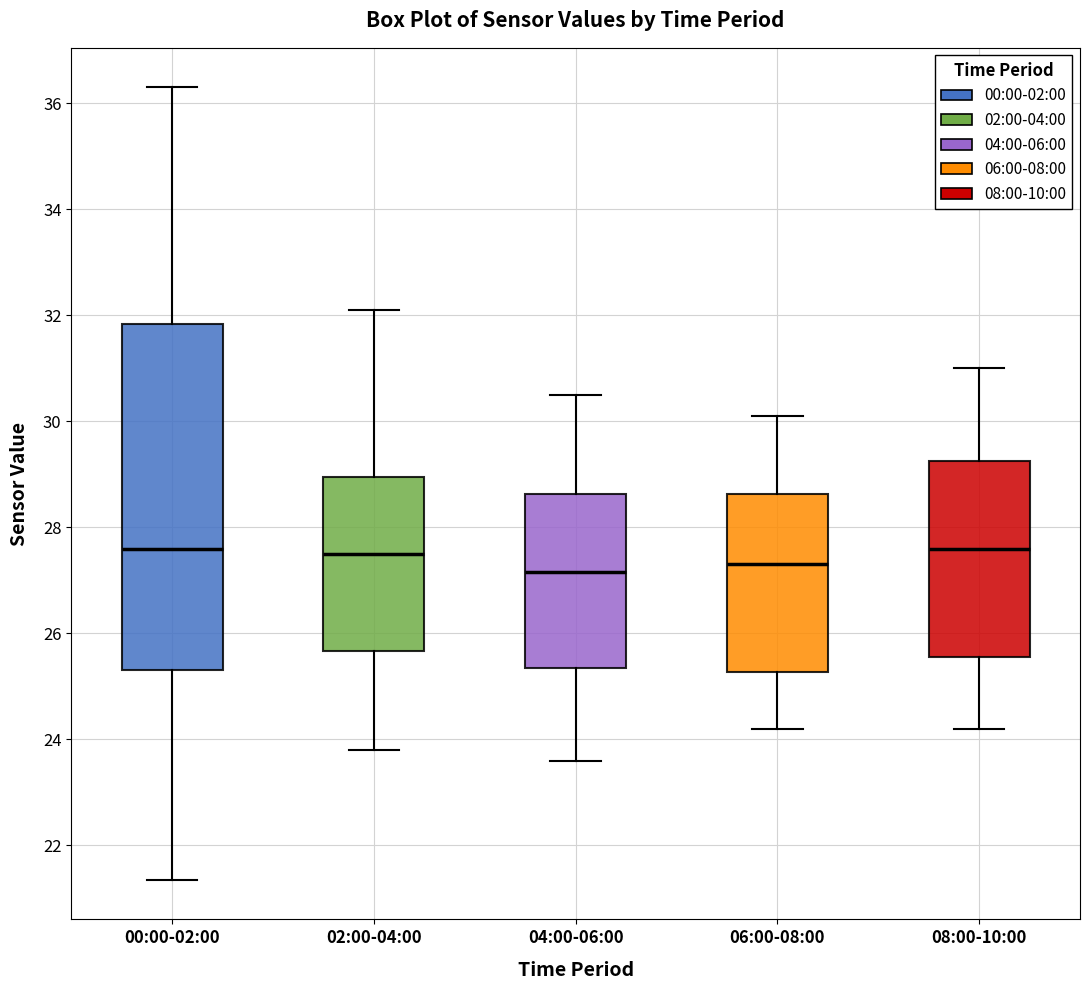

Reading left to right, transcribe this box plot: for each box, give where its median line is, the range the box spans, and where its two whiskers end, as read against the y-axis. The values are not printed on the chart, so give them approximately, as read against the axis.

00:00-02:00: median 27.6, box 25.4 to 31.8, whiskers 21.4 to 36.4
02:00-04:00: median 27.6, box 25.6 to 29.0, whiskers 23.8 to 32.2
04:00-06:00: median 27.2, box 25.4 to 28.6, whiskers 23.6 to 30.6
06:00-08:00: median 27.4, box 25.2 to 28.6, whiskers 24.2 to 30.2
08:00-10:00: median 27.6, box 25.6 to 29.2, whiskers 24.2 to 31.0